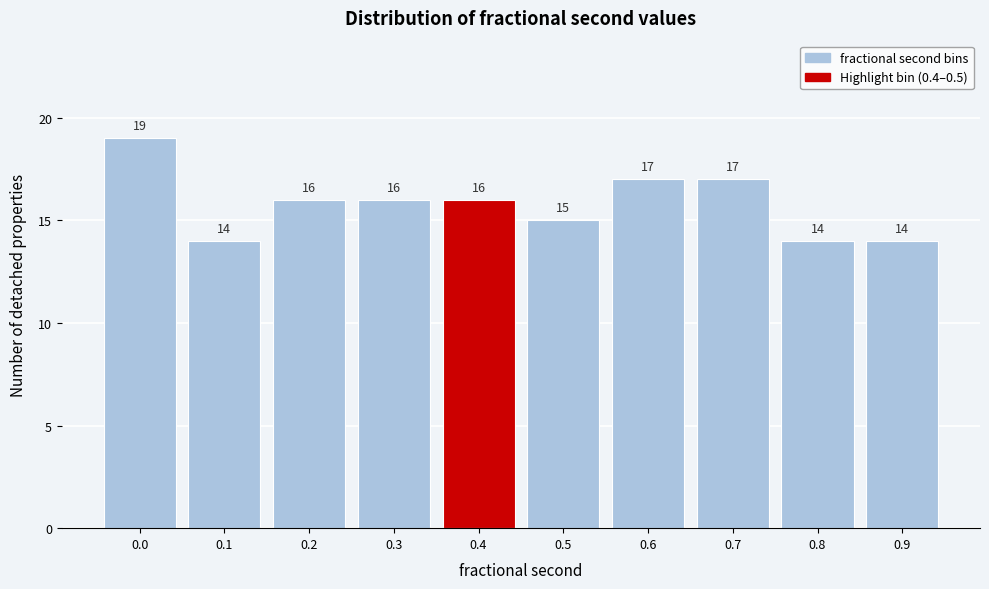

Reading left to right, extract all data points from this chart.

0.0=19	0.1=14	0.2=16	0.3=16	0.4=16	0.5=15	0.6=17	0.7=17	0.8=14	0.9=14